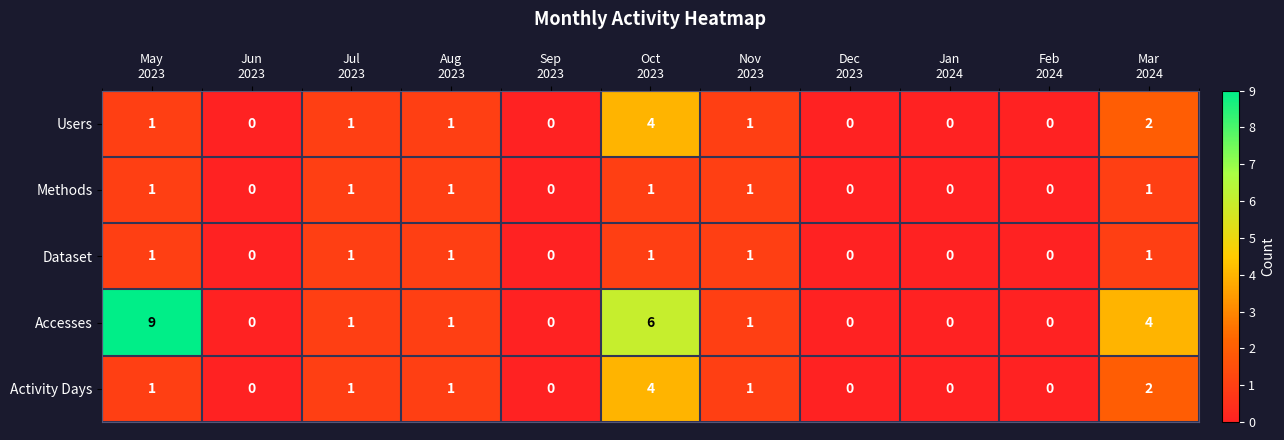

What is the difference between the maximum and minimum values in the Accesses series?

9